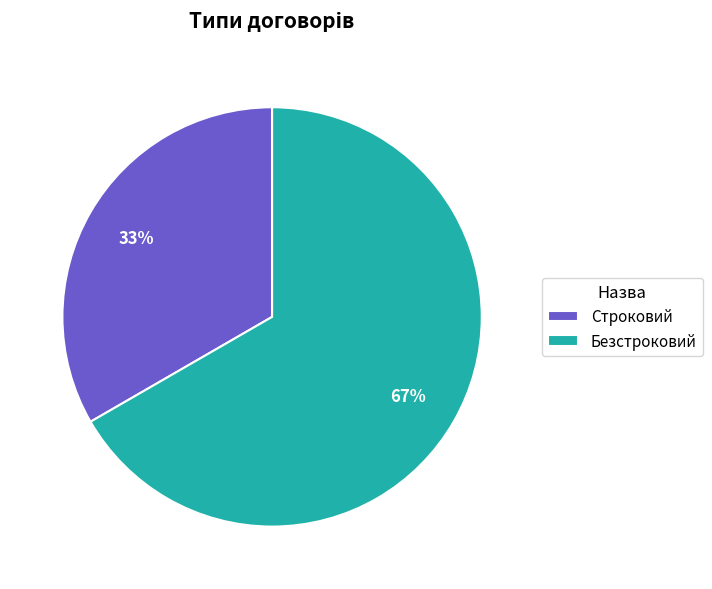

Rank the categories by value from highest to lowest.

Безстроковий, Строковий